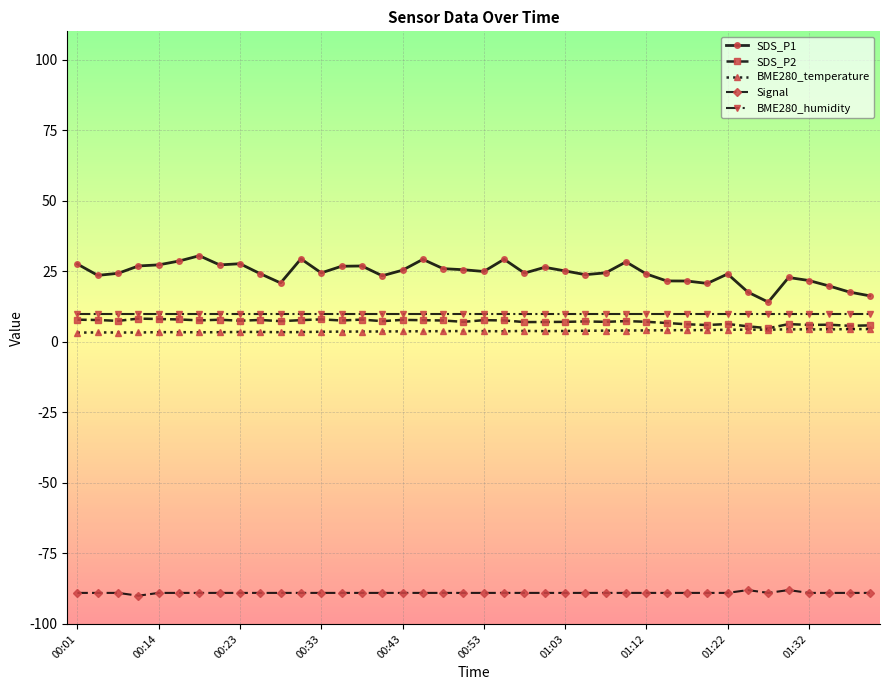

What is the value of the SDS_P2 point at the 17th from the left?

7.8